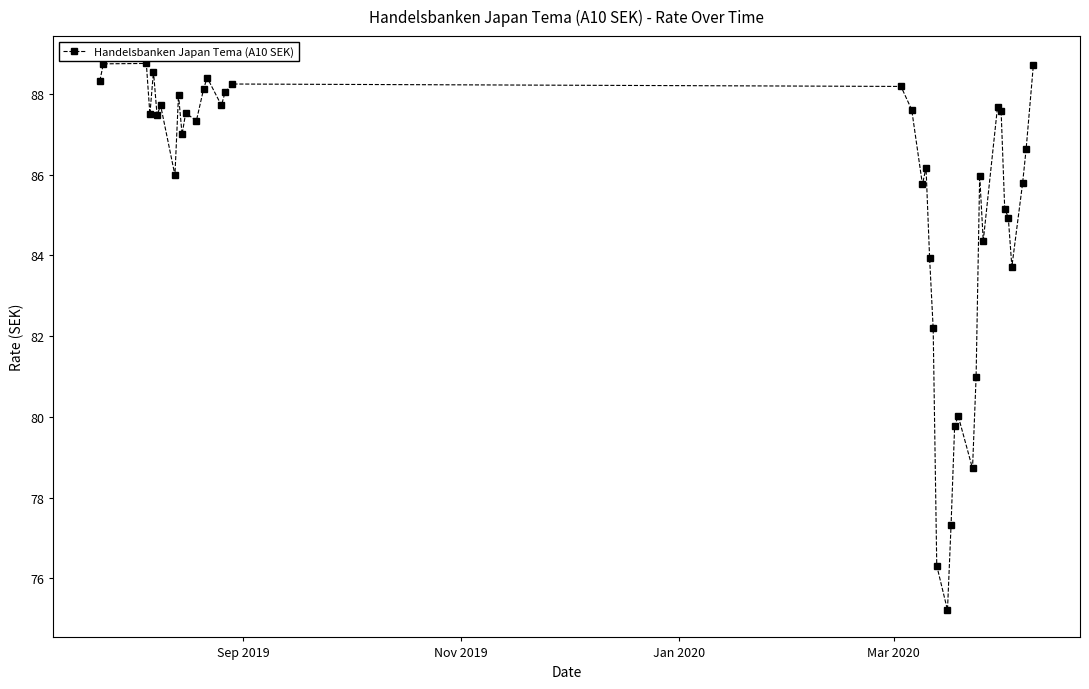

Is this an area chart (filled region under the line)?

No